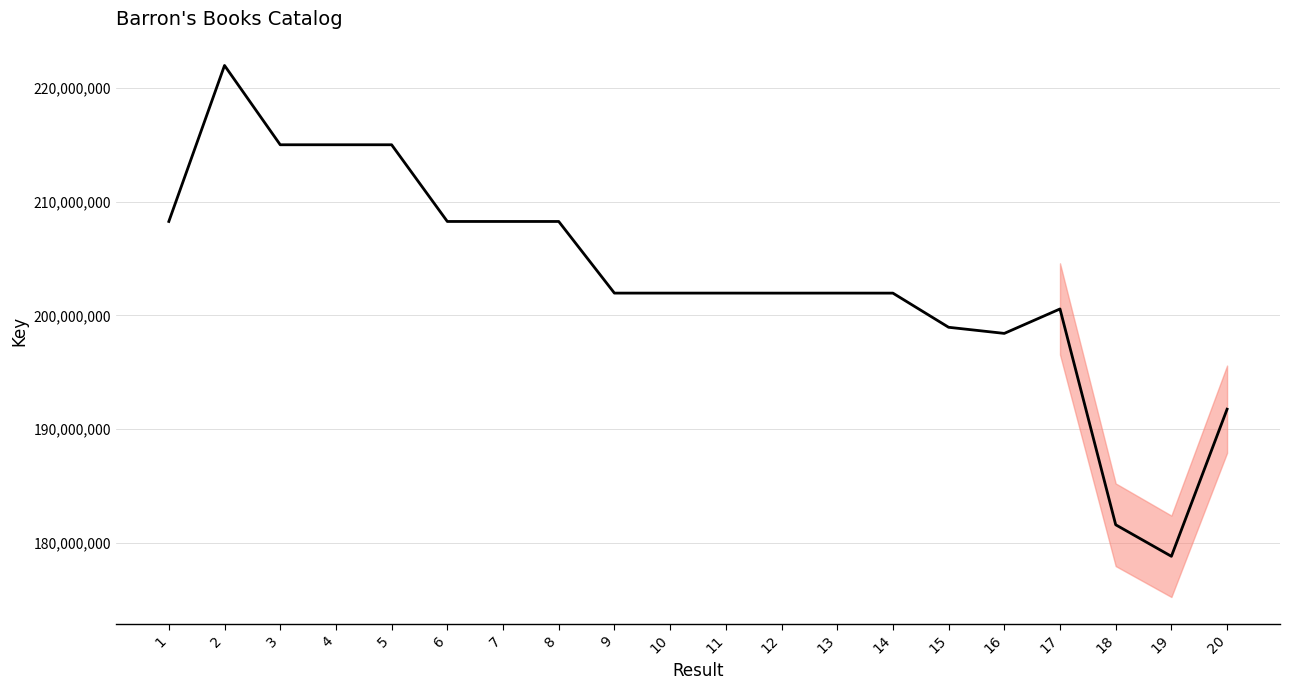

What is the greatest value displayed?

221969360